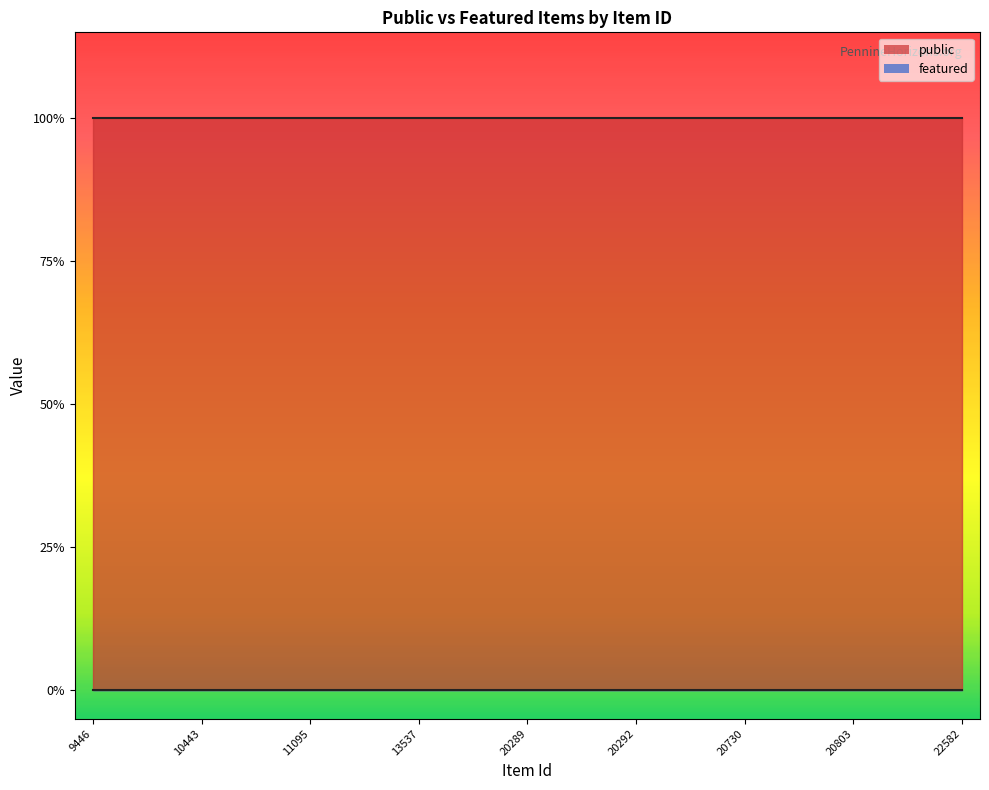

True or false: featured and public intersect in this chart.

False